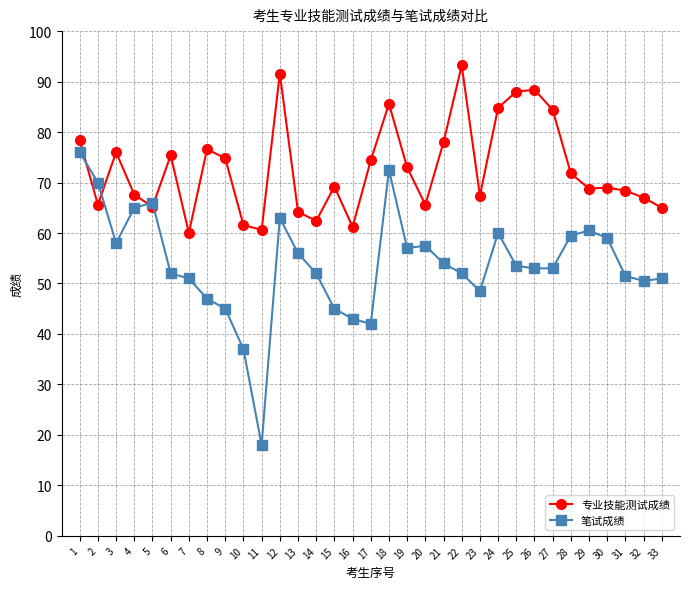

Which series has the largest range (max minus min)?

笔试成绩